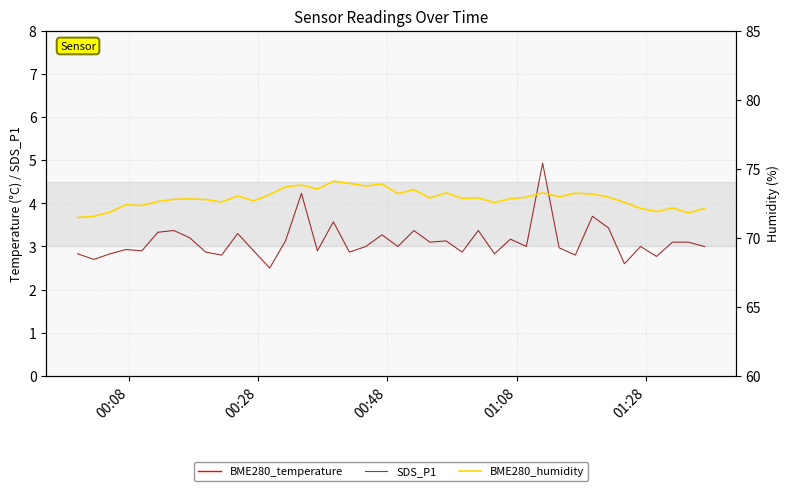

What is the minimum value for SDS_P1?

2.5